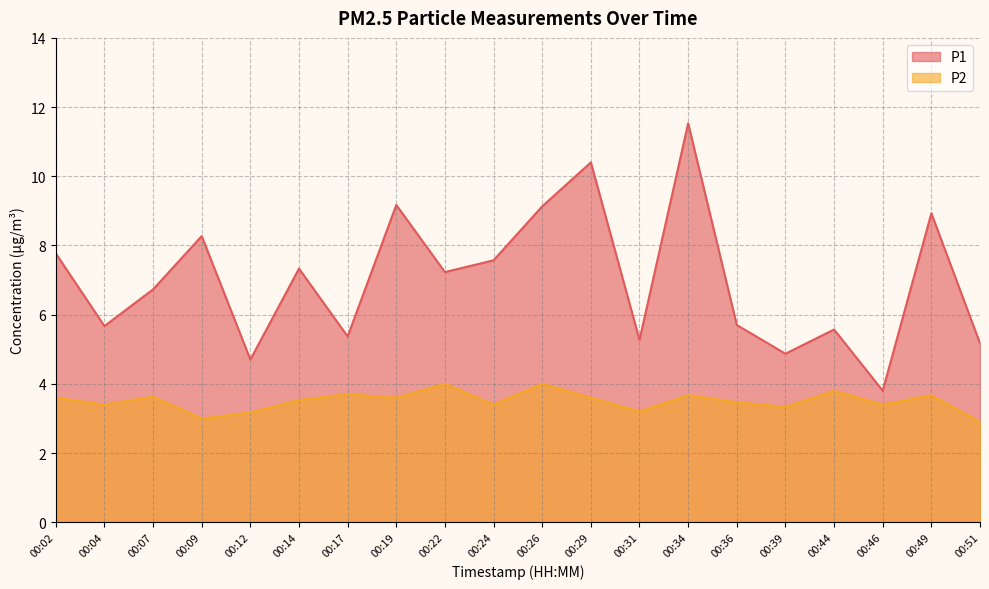

True or false: P1 has more than 1 interior local peaks.

True